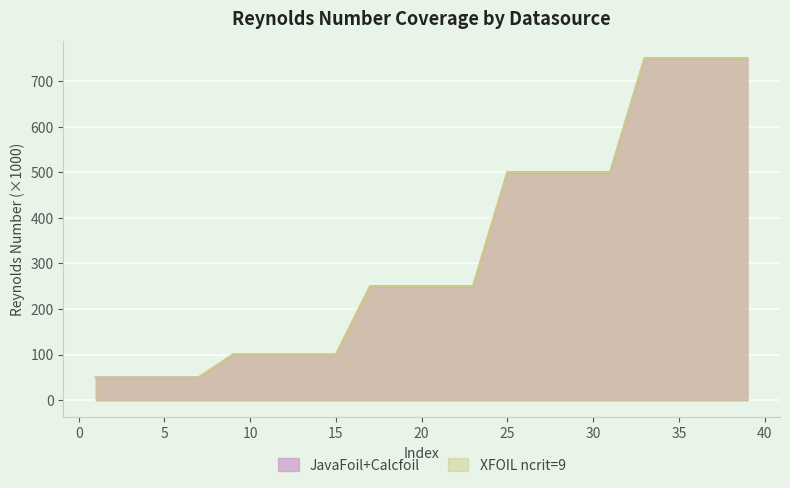

True or false: XFOIL and JavaFoil cross at least once.

False